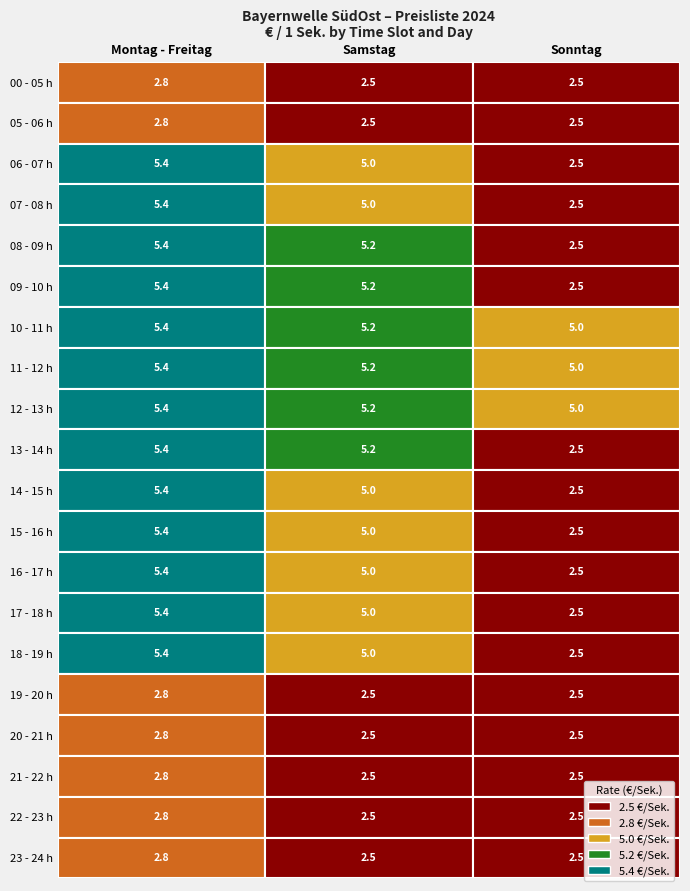

How many categories are shown in the chart?

3